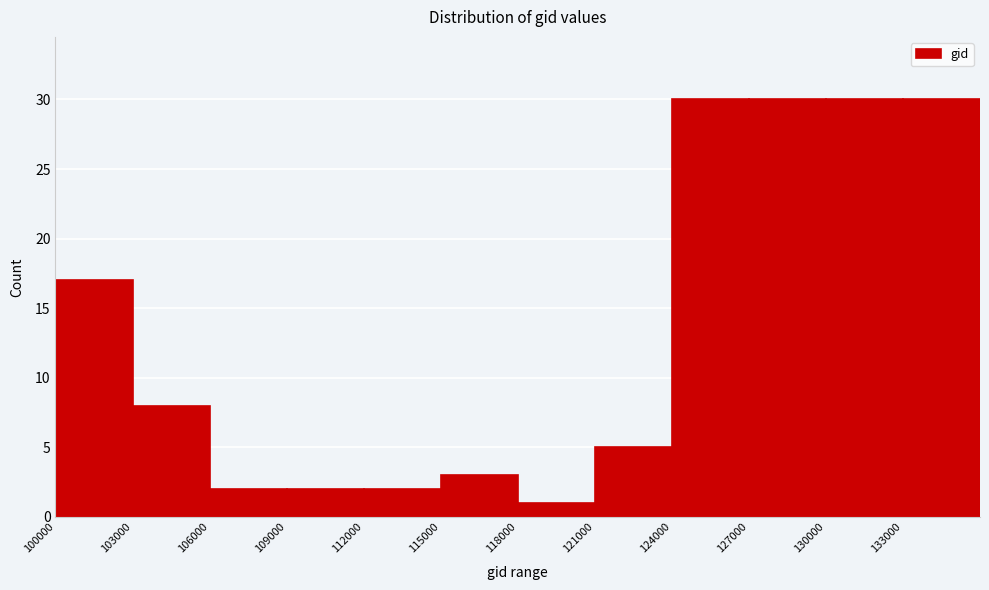

Reading left to right, transcribe this chart: for each bar, give the range it covers on the x-axis and its height. The values are not printed on the chart, so give them approximately, as read against the axis.

100000 to 103000: 17
103000 to 106000: 8
106000 to 109000: 2
109000 to 112000: 2
112000 to 115000: 2
115000 to 118000: 3
118000 to 121000: 1
121000 to 124000: 5
124000 to 127000: 30
127000 to 130000: 30
130000 to 133000: 30
133000 to 136000: 30